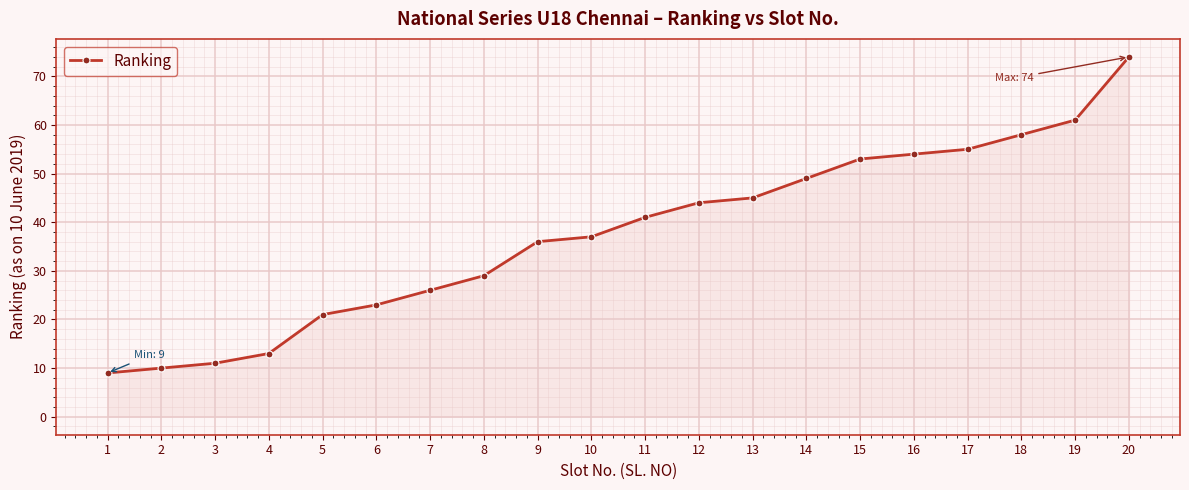

What is the difference between the maximum and second lowest values?

64